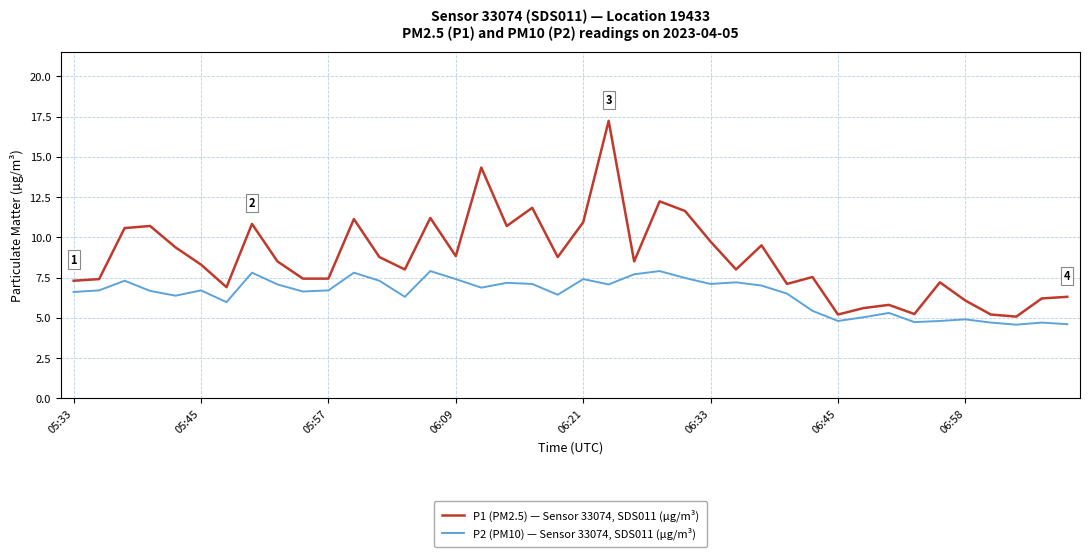

True or false: P2 (PM10) — Sensor 33074, SDS011 (µg/m³) and P1 (PM2.5) — Sensor 33074, SDS011 (µg/m³) intersect in this chart.

False